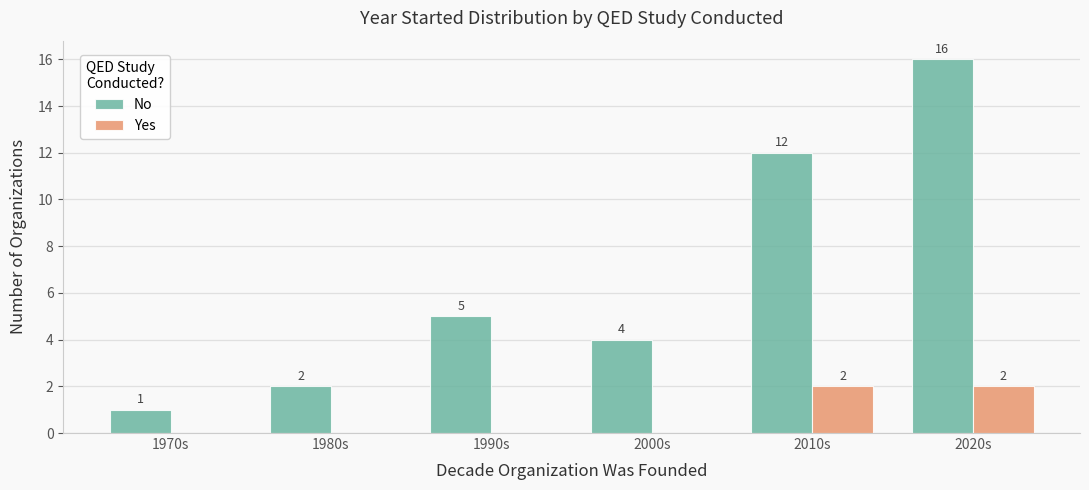

What is the maximum value shown in the chart?

16